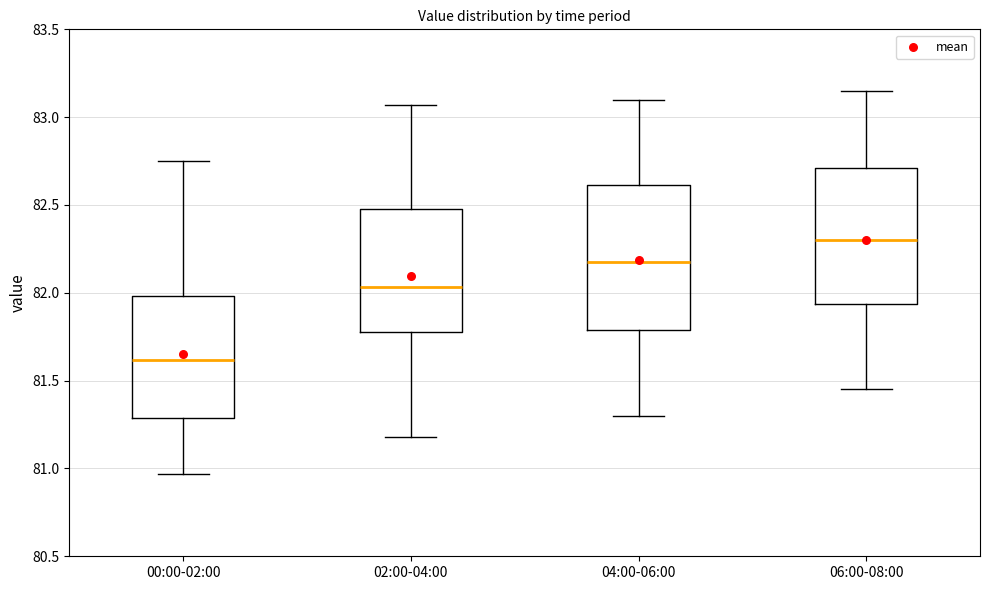

Which box has the highest median line?

06:00-08:00